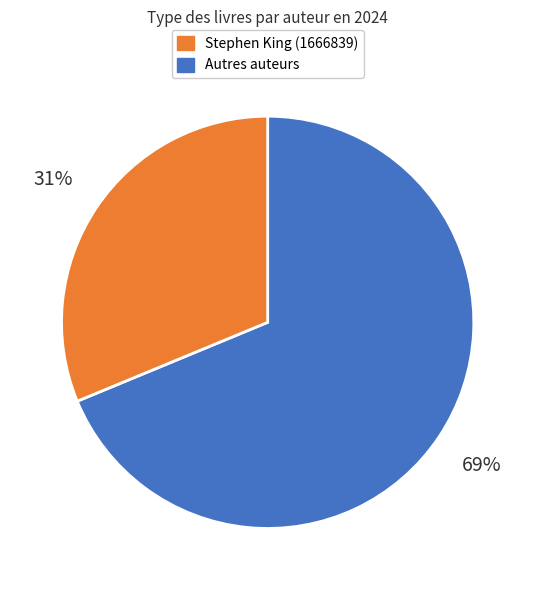

Is there any slice that represents more than half of the pie?

Yes